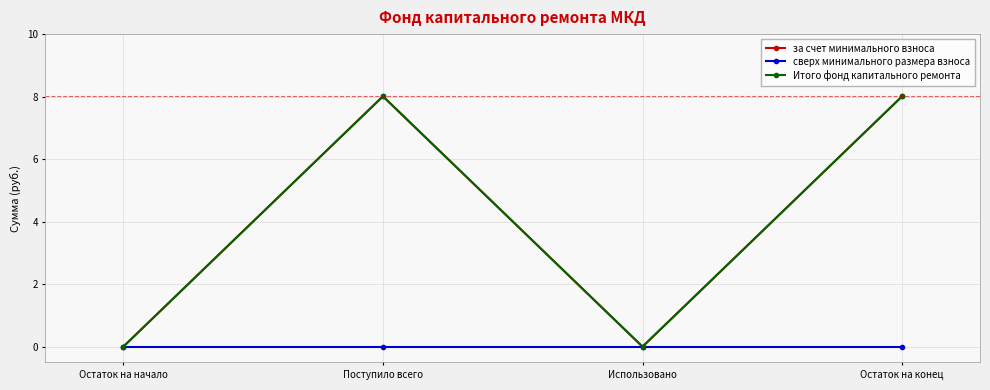

What is the greatest value displayed?

8.0